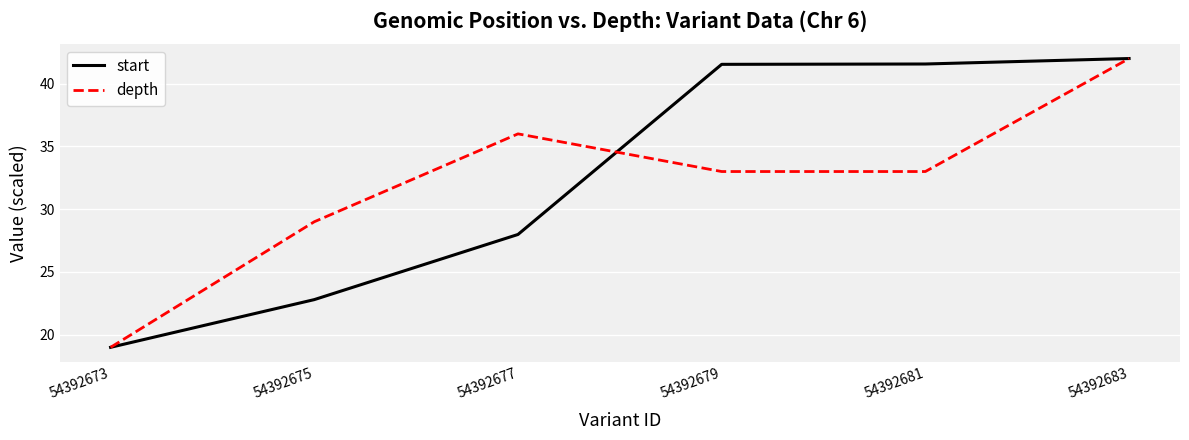

At how many categories does at least one series exceed 39?

3